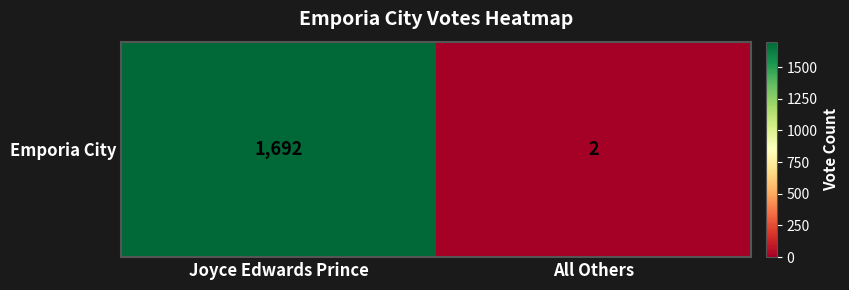

Reading left to right, transcribe all the data shown in this chart.

Joyce Edwards Prince=1692	All Others=2